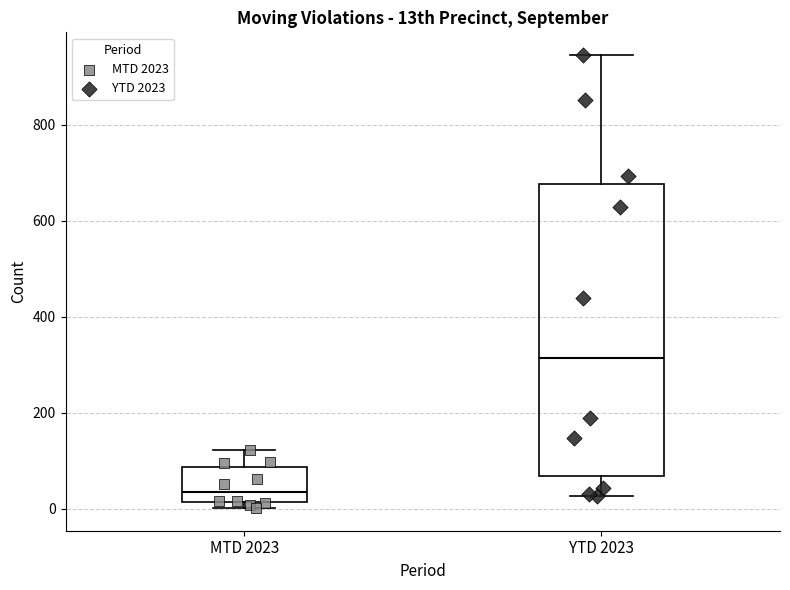

Reading left to right, read every box against the y-axis: the position of its median line, the range the box covers, and the ends of its whiskers. The values are not printed on the chart, so give them approximately, as read against the axis.

MTD 2023: median 40, box 20 to 80, whiskers 0 to 120
YTD 2023: median 320, box 60 to 680, whiskers 20 to 940